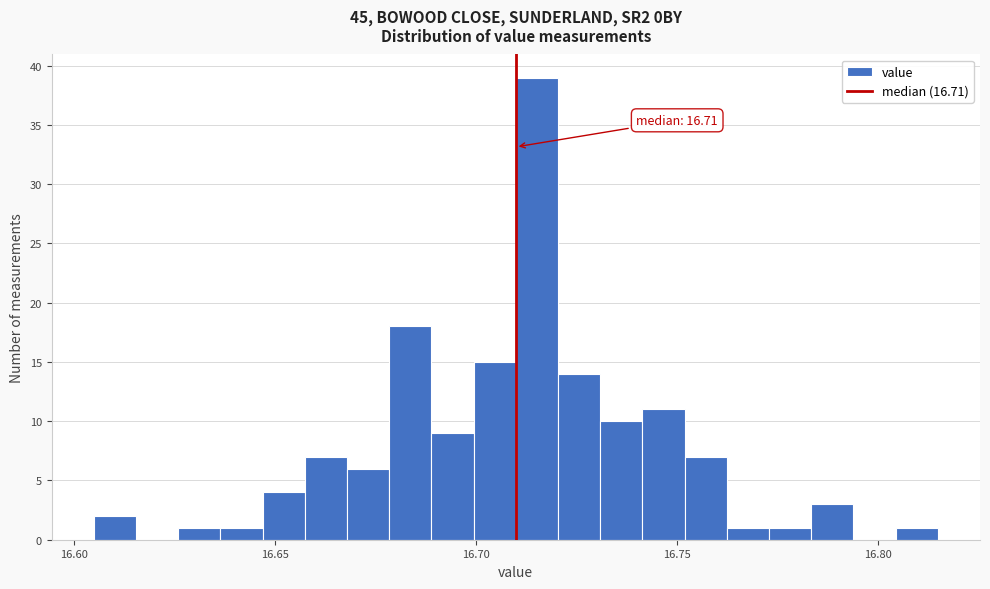

Read against the x-axis, roughly where is the centre of the tallest bar?

16.715